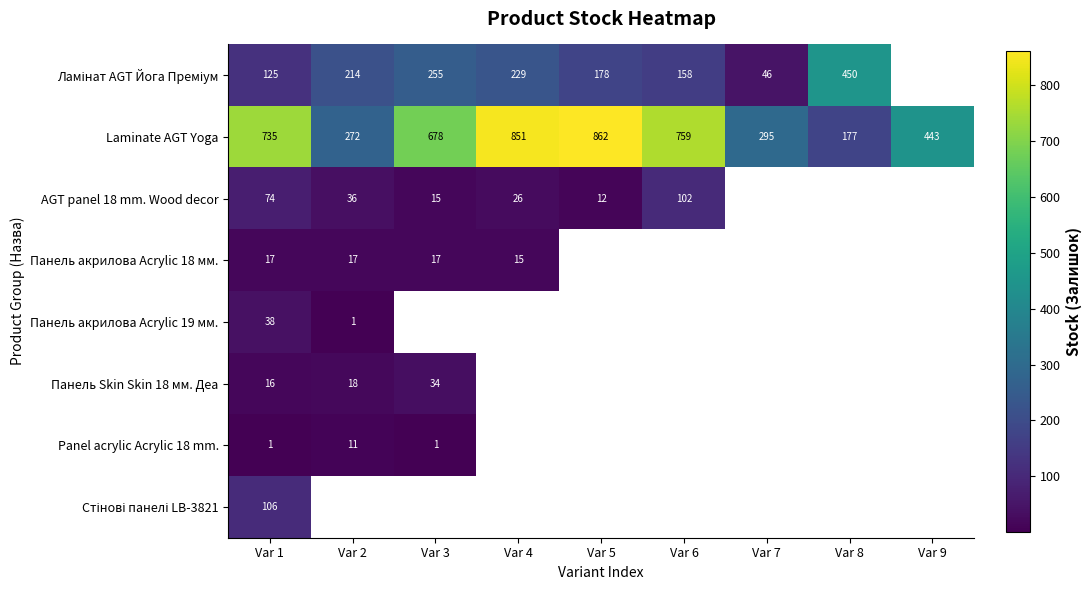

The value of Laminate AGT Yoga at Var 3 is 678. True or false?

True